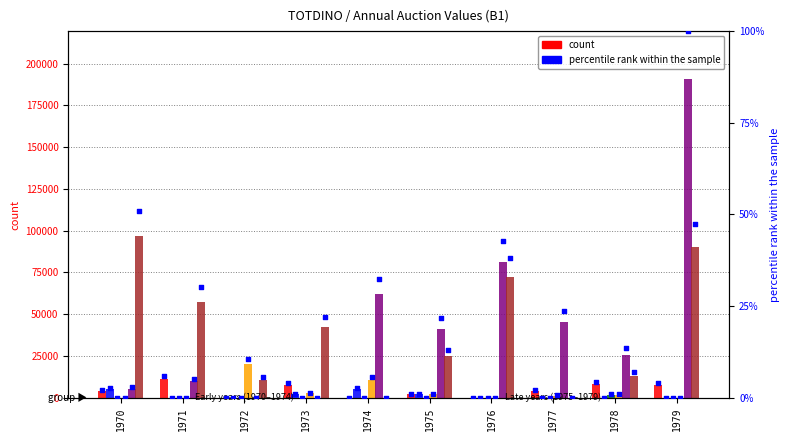

At how many categories does at least one series exceed 176962?

1